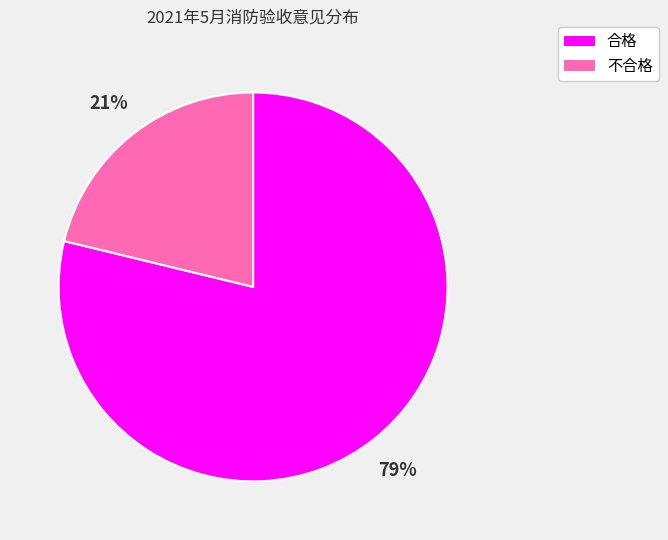

To the nearest percent, what is the combined percentage of 不合格 and 合格?

100%